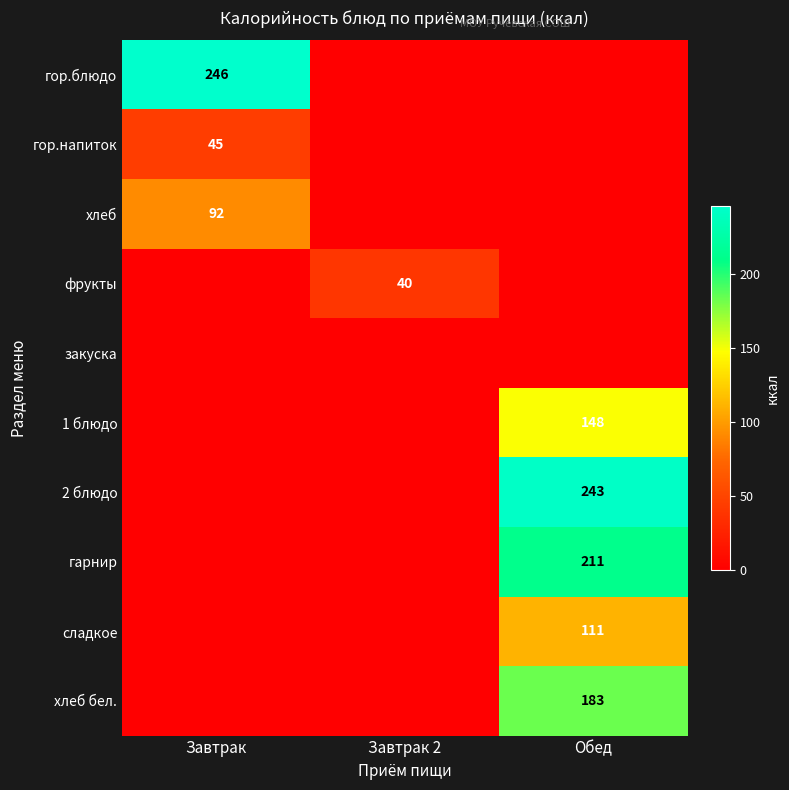

True or false: сладкое has a value of 64 at Обед.

False